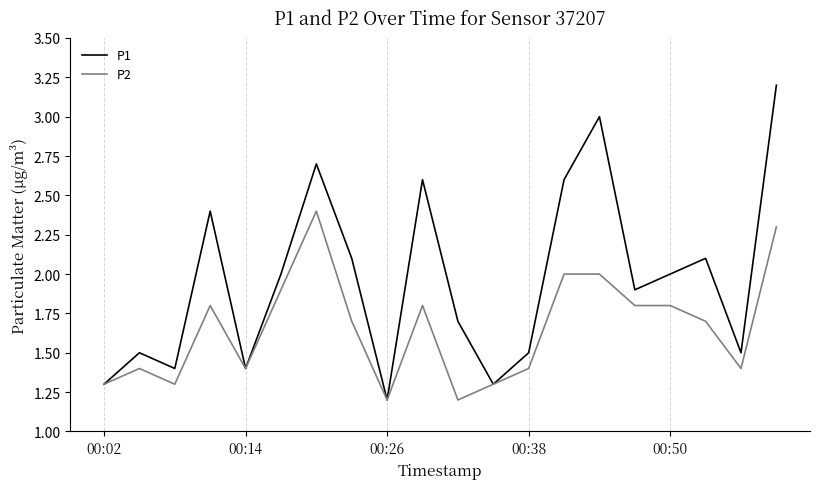

Rank the series by their average value, from highest to lowest.

P1, P2